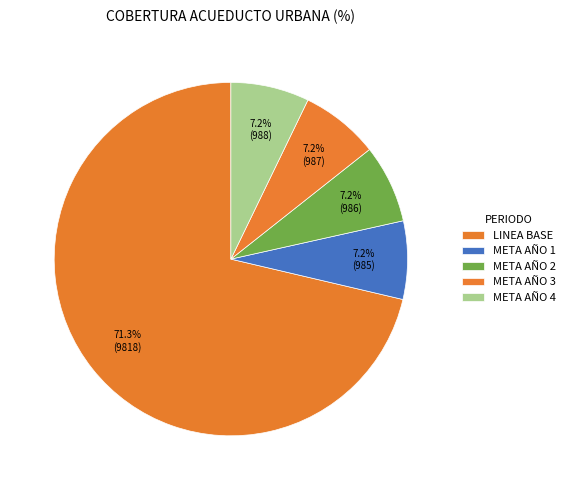

Does any single category account for the majority?

Yes